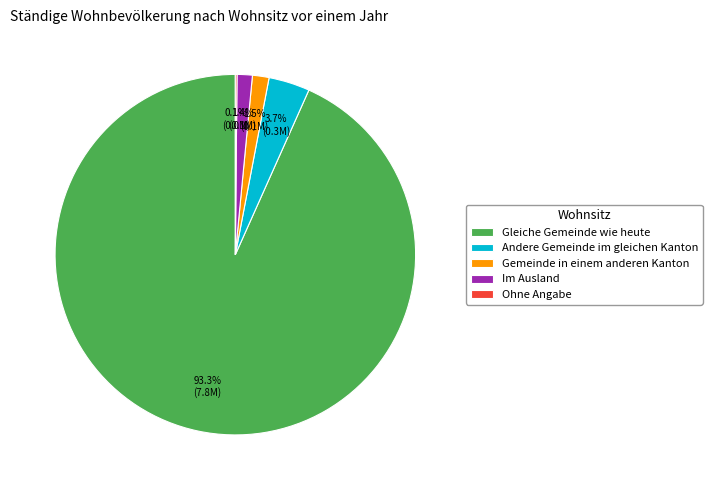

True or false: Im Ausland accounts for 1% of the total.

True